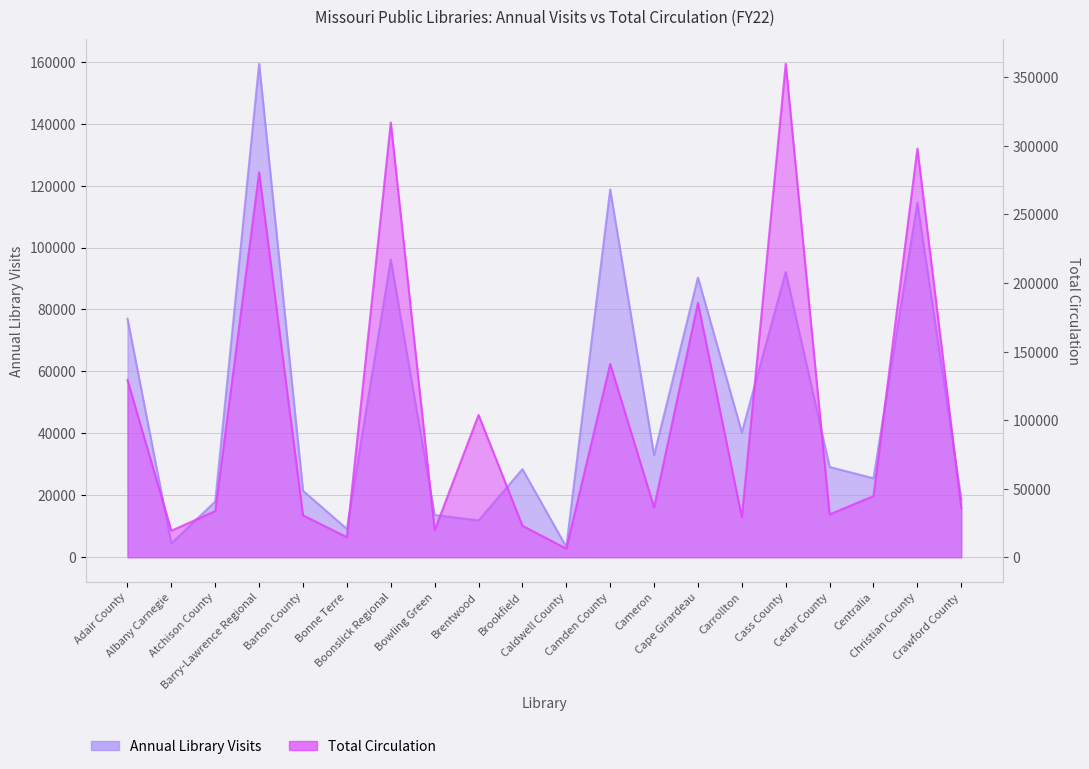

Count the number of categories in the chart.

20